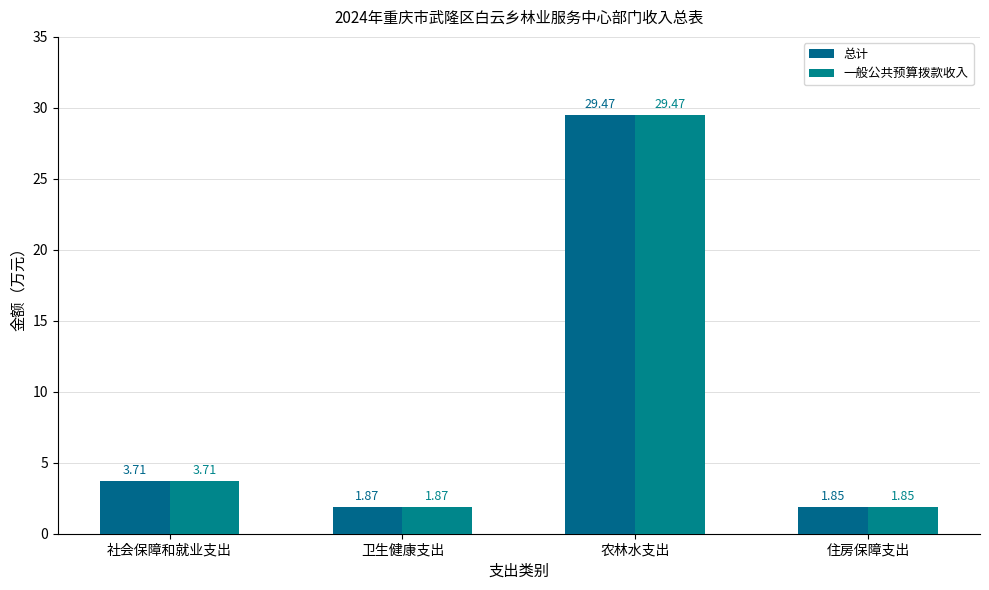

What are all the series names shown in the legend?

总计, 一般公共预算拨款收入